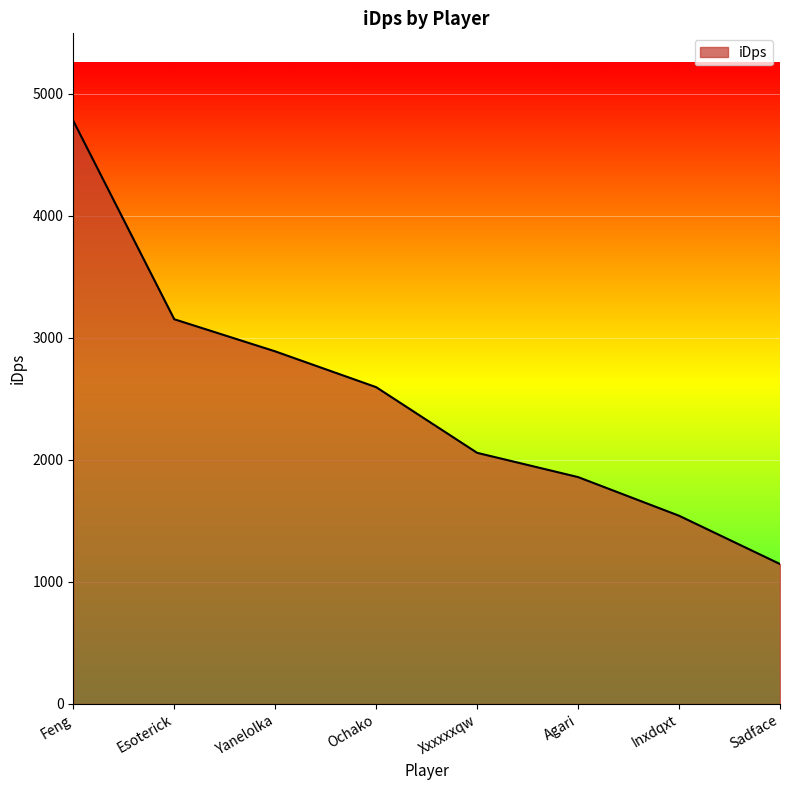

What is the maximum value shown in the chart?

4777.6